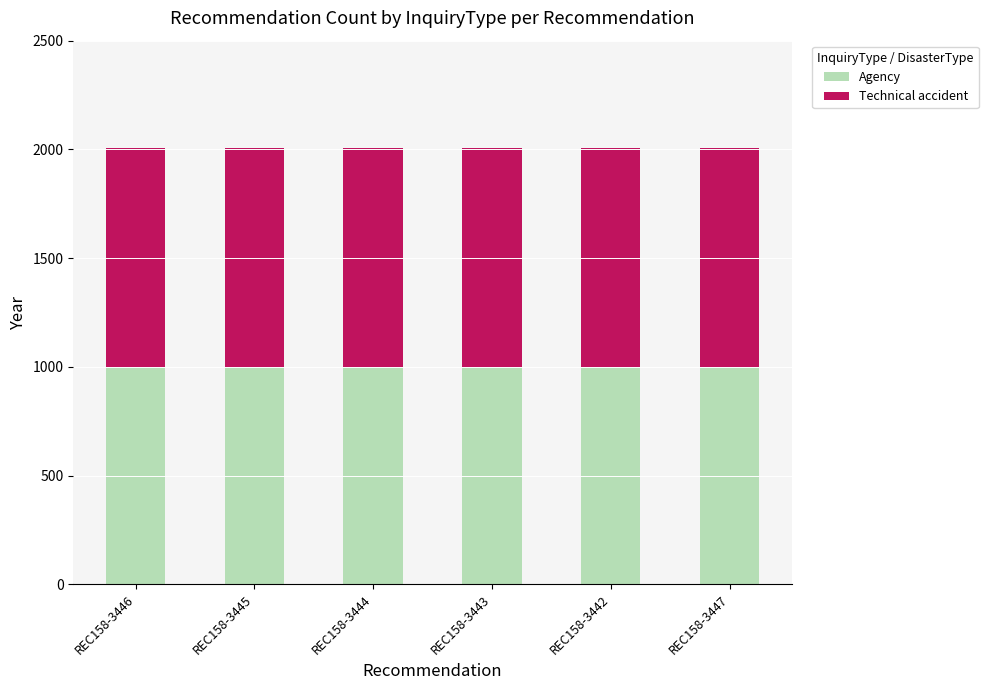

The Agency series shows 589 at REC158-3447. True or false?

False